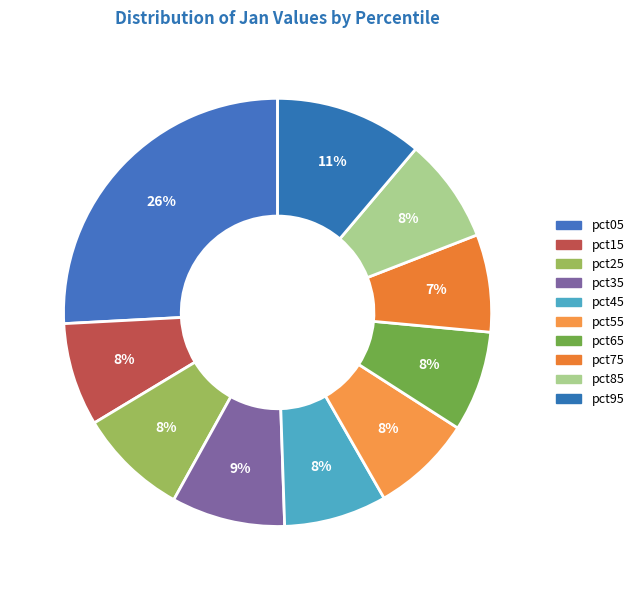

To the nearest percent, what is the difference between the pct35 and pct75 slice percentages?

1%